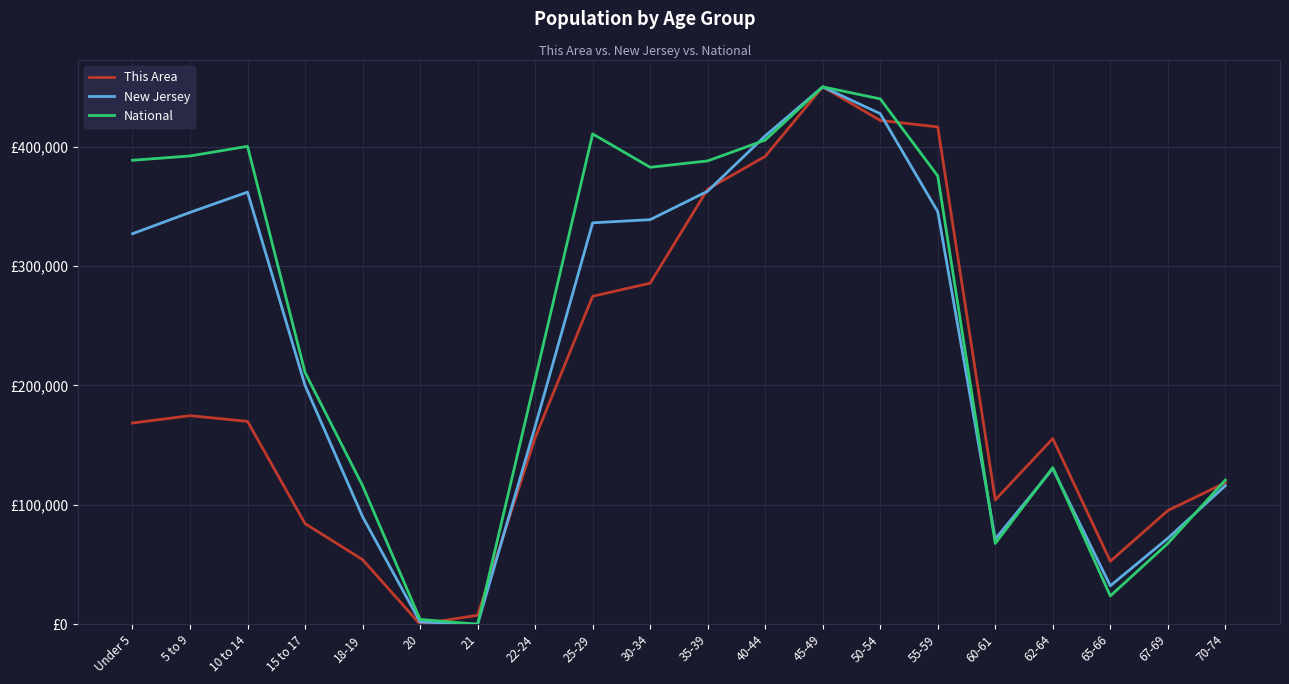

Is this an area chart (filled region under the line)?

No